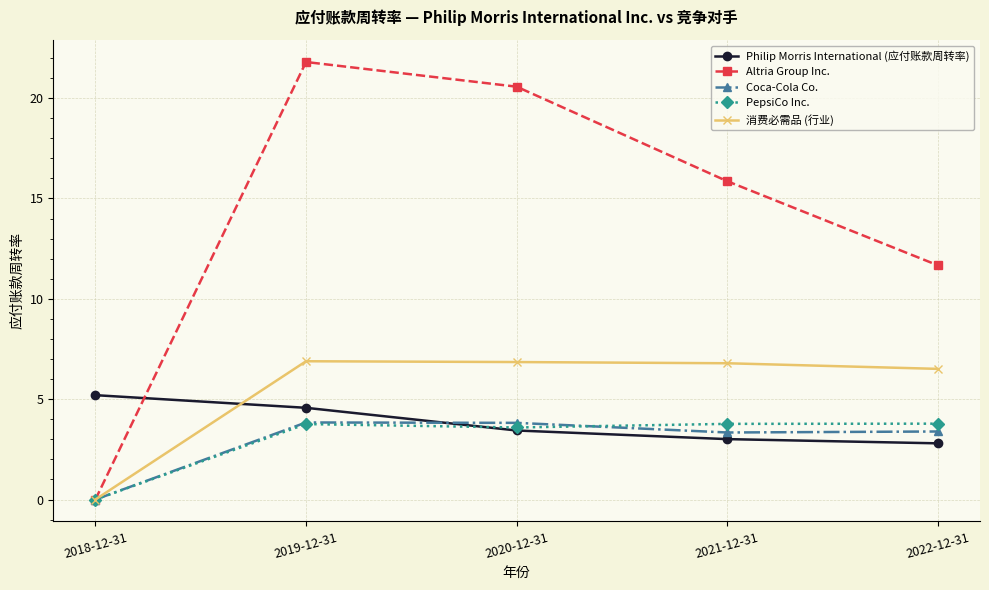

Read the Philip Morris International (应付账款周转率) value at 2020-12-31.

3.4